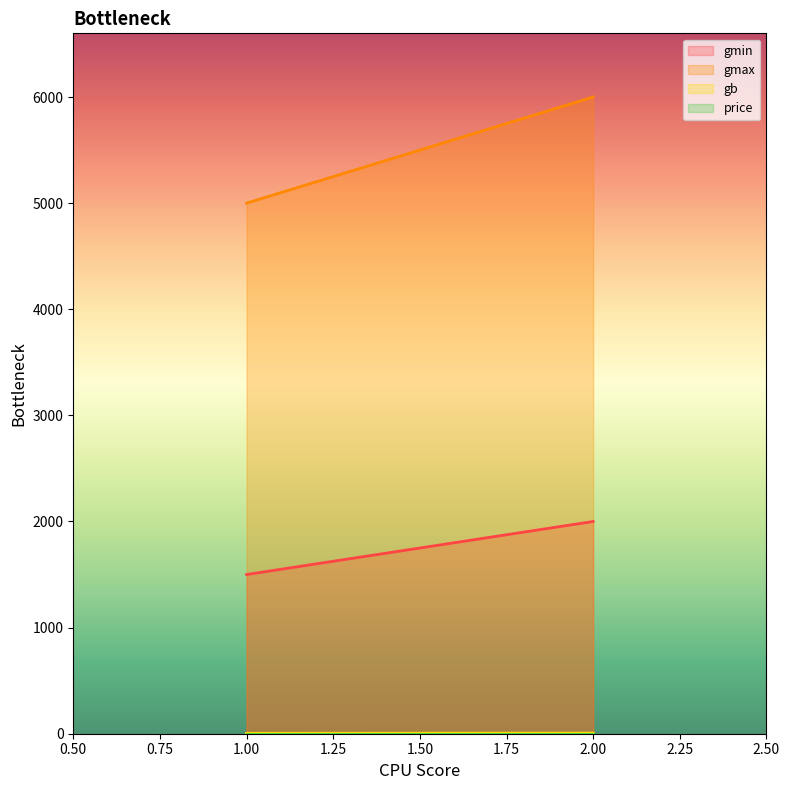

What is the total value across all series at 2?

8007